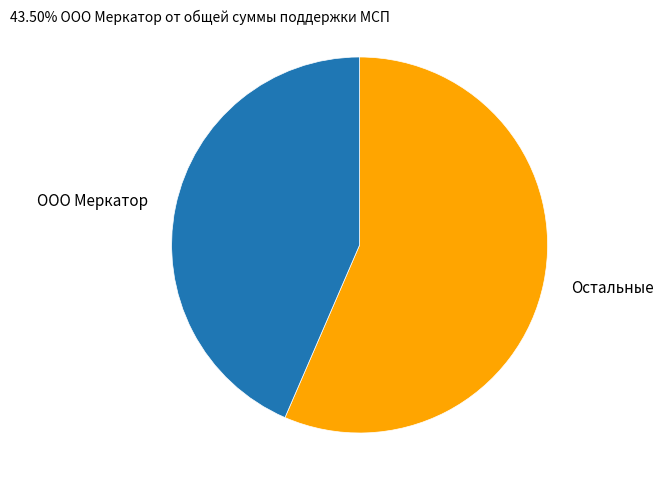

Count the number of slices in the pie.

2